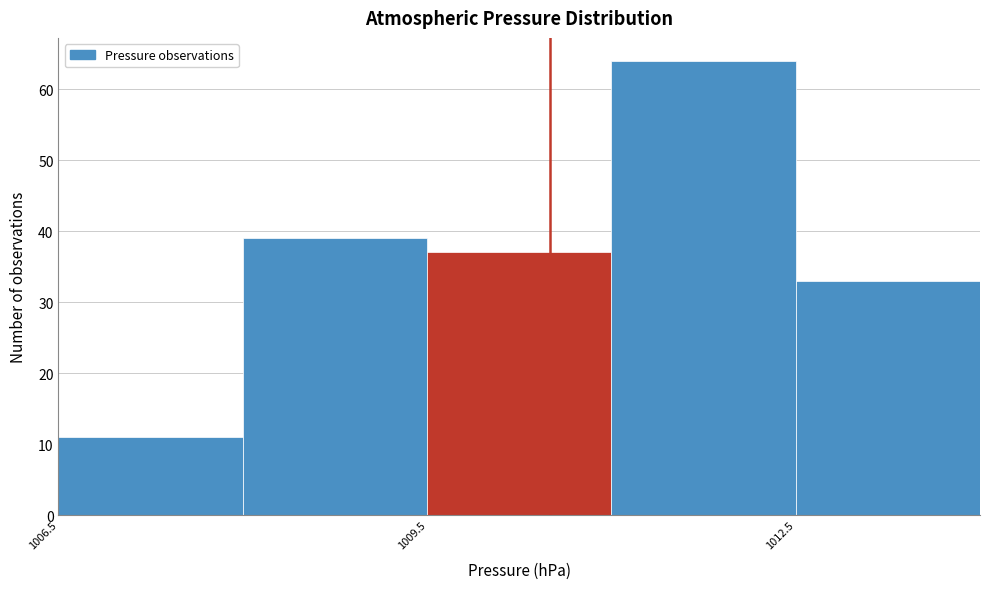

Around what value on the x-axis is the tallest bar? Give the approximate position of its centre, as read against the axis.

1012.0